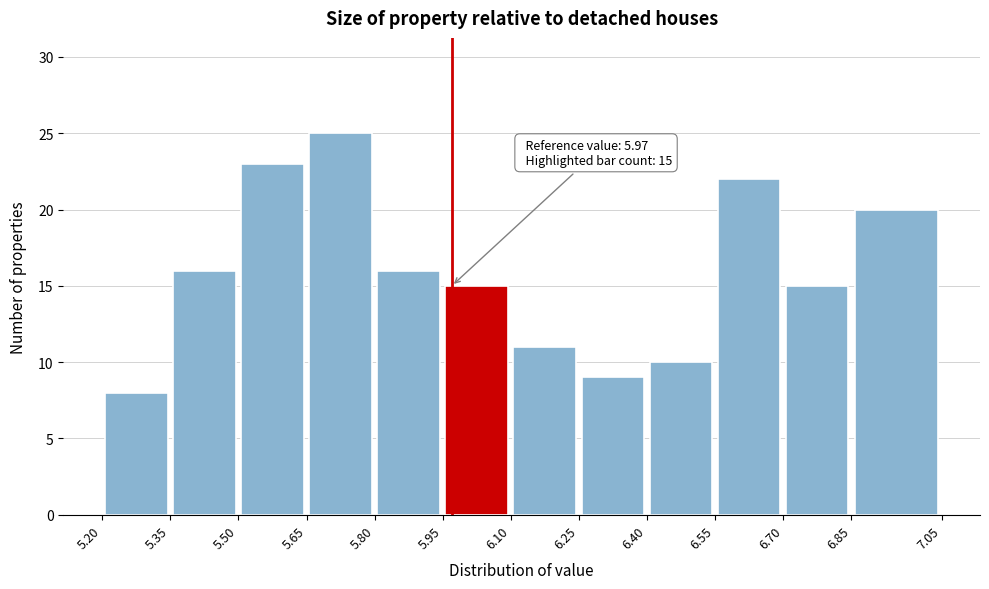

Which range on the x-axis has the tallest bar?

5.65 to 5.80